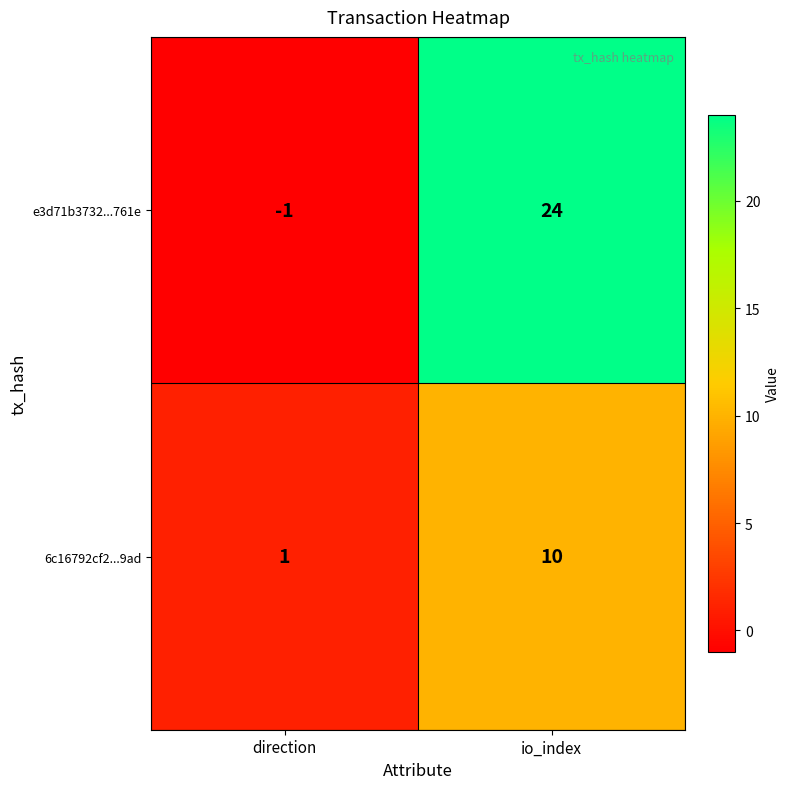

What is the average value of the 6c16792cf2...9ad series?

6